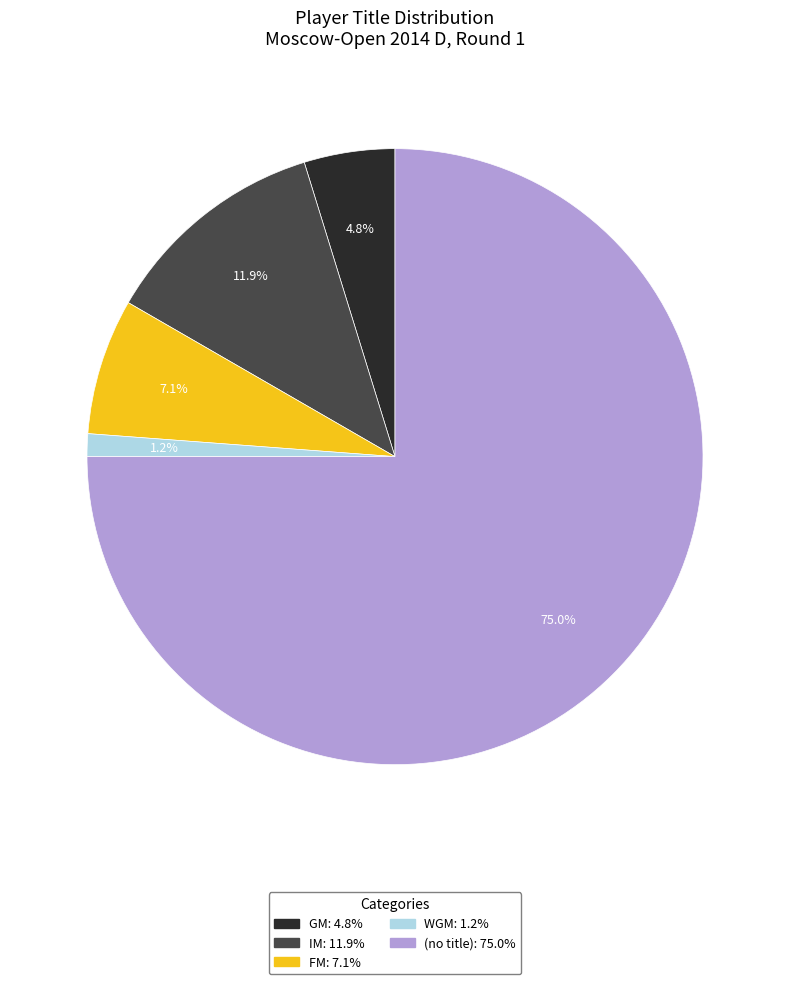

Is there any slice that represents more than half of the pie?

Yes